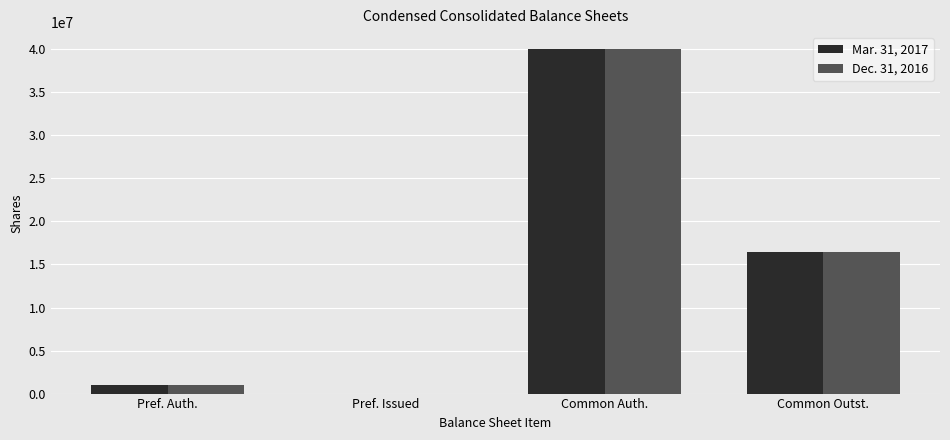

The Dec. 31, 2016 series shows 40000000 at Common Auth.. True or false?

True